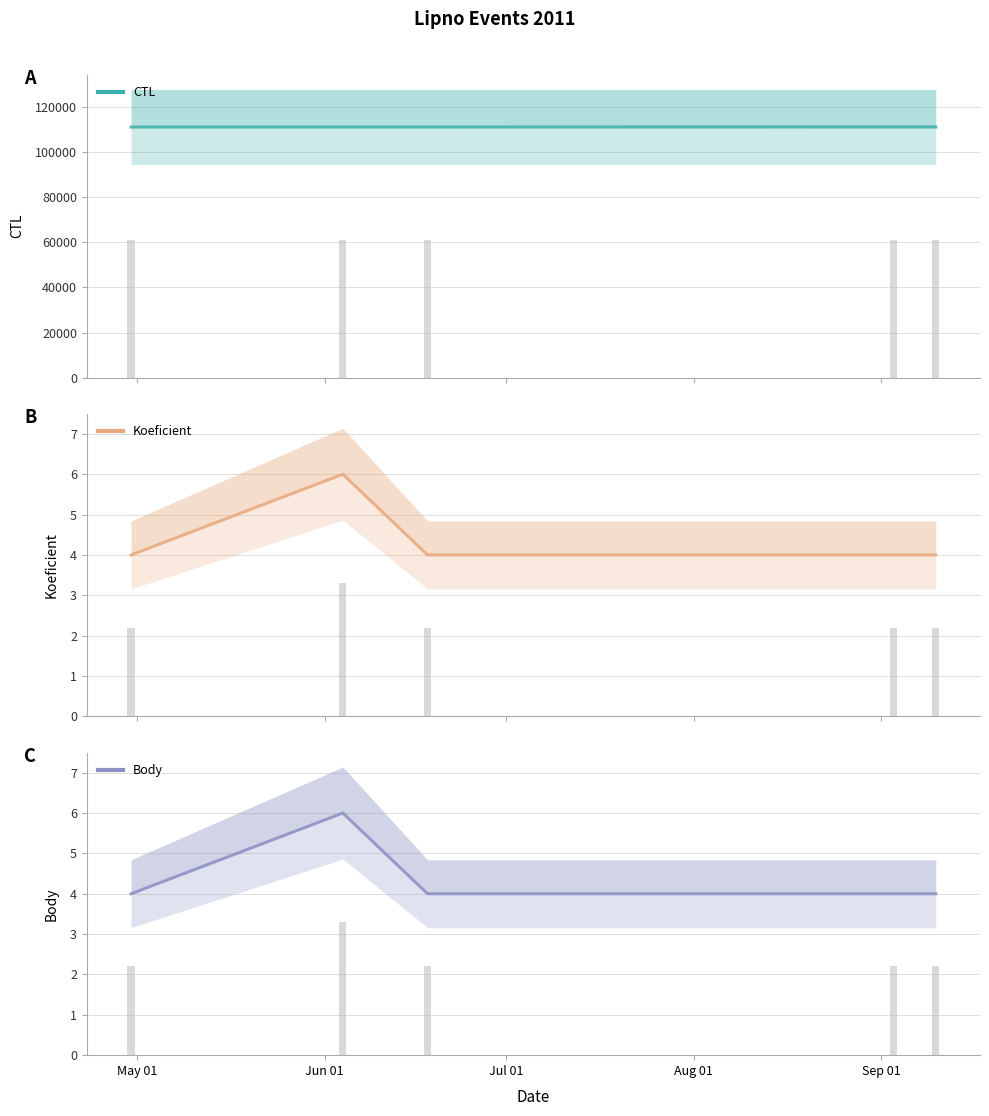

Reading left to right, transcribe all the data shown in this chart.

CTL: 111303	111308	111311	111331	111332
Koeficient: 4	6	4	4	4
Body: 4	6	4	4	4